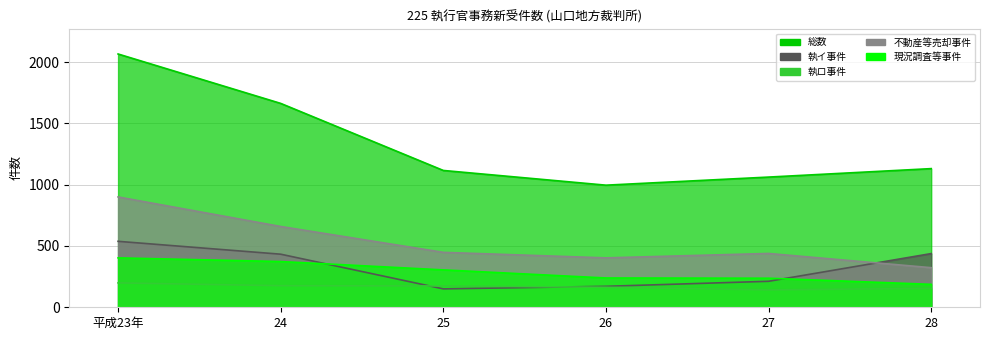

Which series has the largest total across all categories?

総数